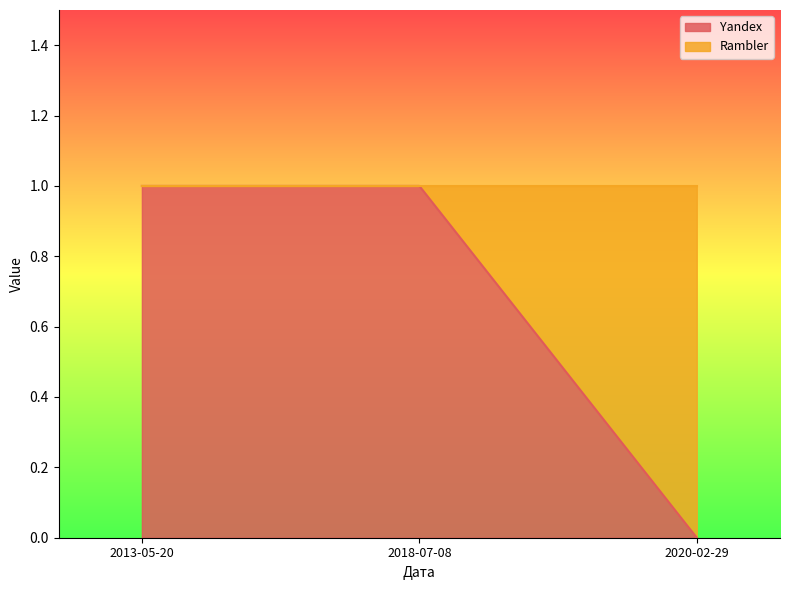

What is the change in value from 2018-07-08 to 2020-02-29?

-1